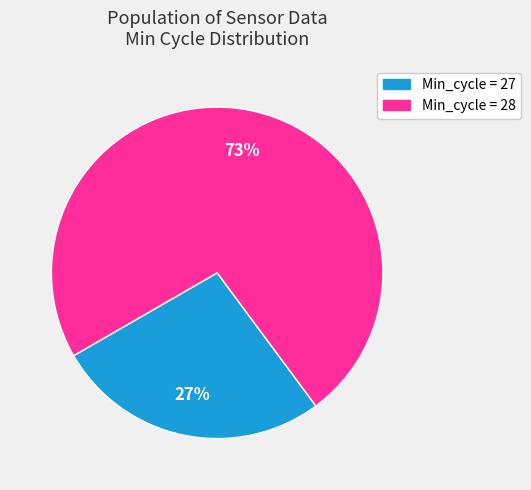

To the nearest percent, what is the difference between the largest and smallest slice percentages?

46%